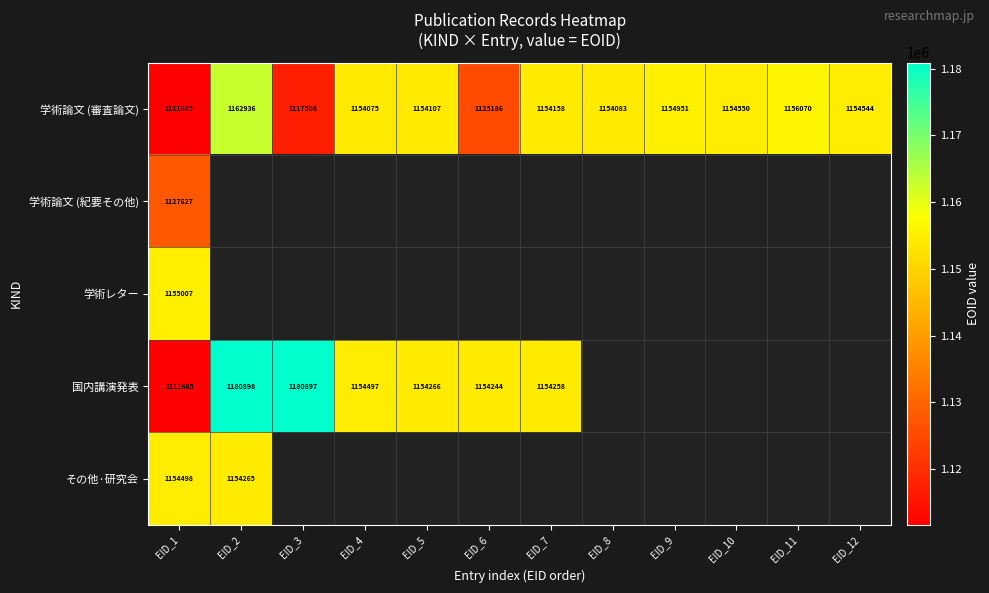

What is the difference between the maximum and minimum values in the 学術論文 (審査論文) series?

51291